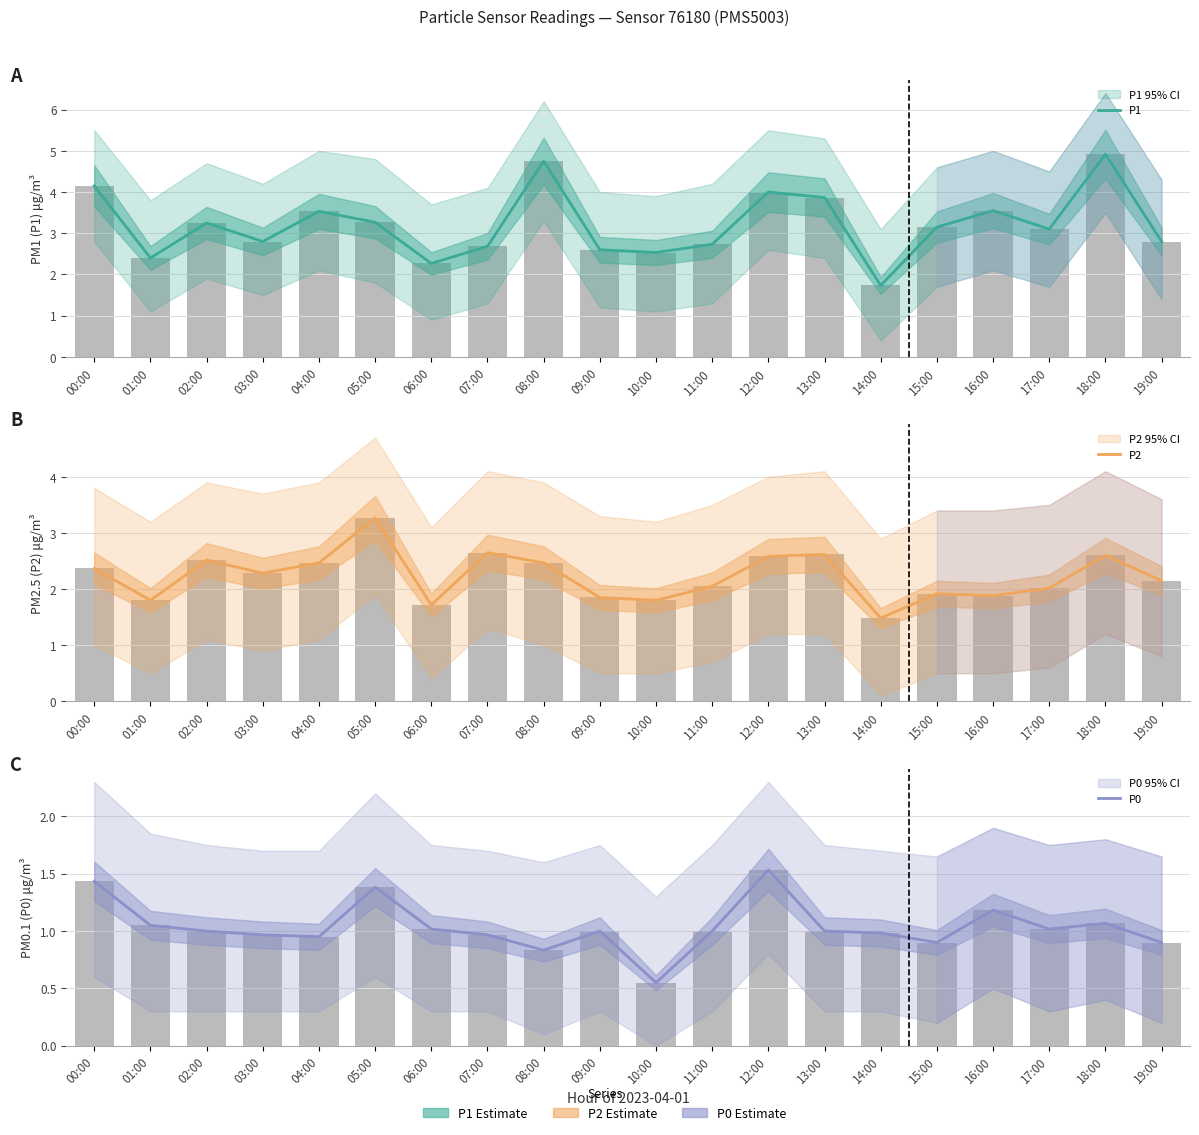

The value of P2 at 10:00 is 2.6. True or false?

False